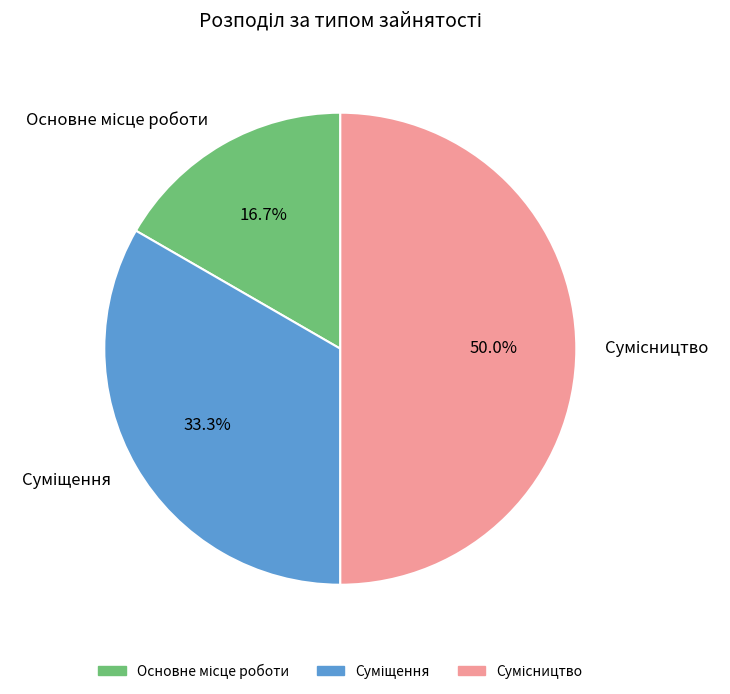

Which category has the biggest portion of the pie?

Сумісництво